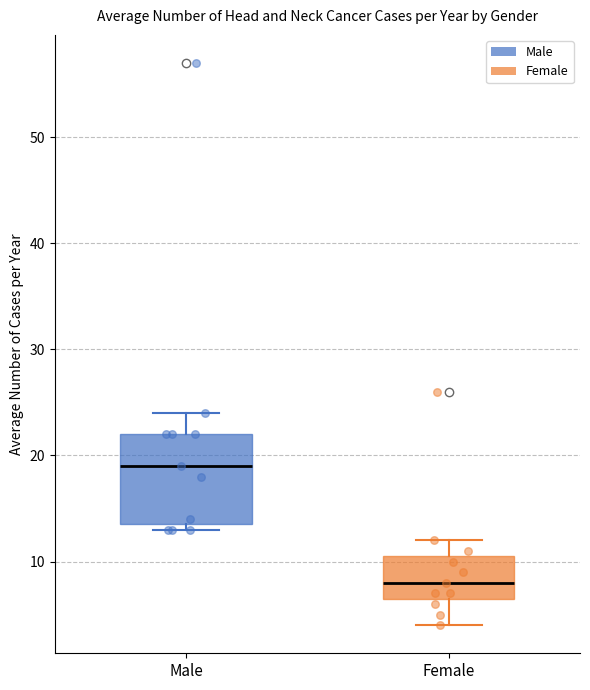

Reading left to right, read every box against the y-axis: the position of its median line, the range the box covers, and the ends of its whiskers. The values are not printed on the chart, so give them approximately, as read against the axis.

Male: median 19, box 14 to 22, whiskers 13 to 24
Female: median 8, box 7 to 11, whiskers 4 to 12